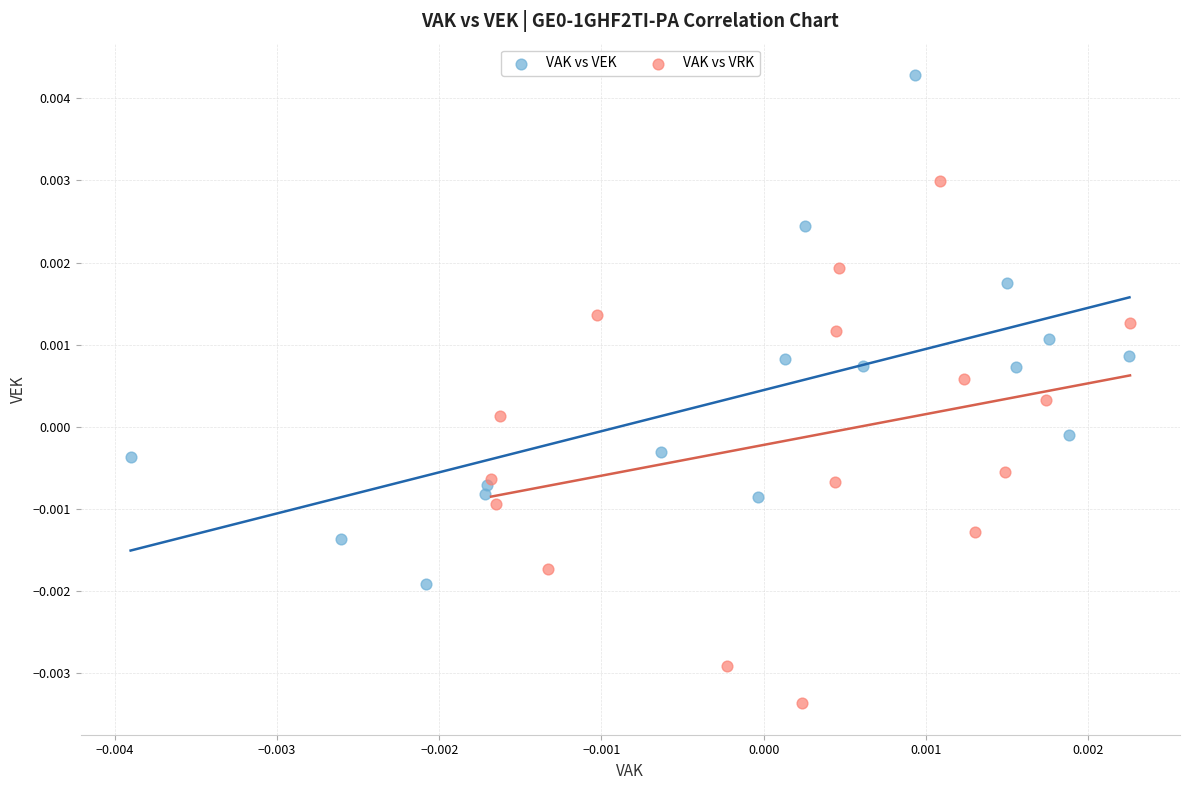

Which series reaches the minimum Y coordinate?

VAK vs VRK